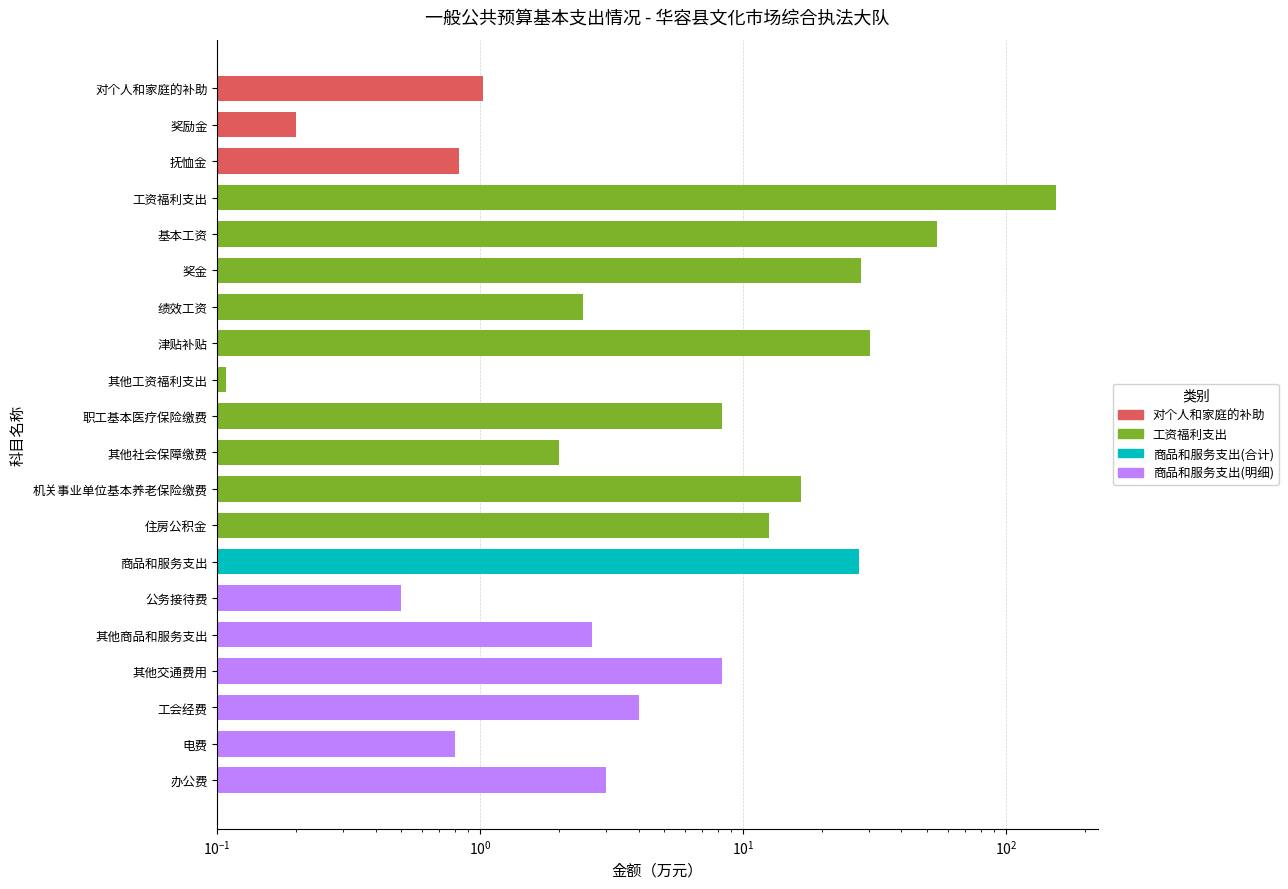

What is the average value?

18.0